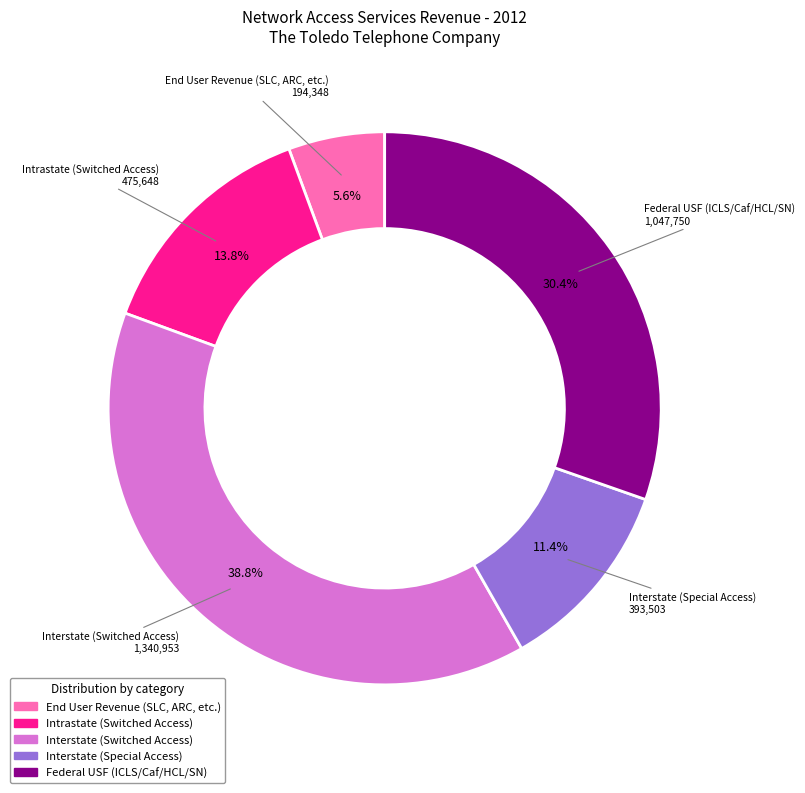

Is there a majority slice in this chart?

No